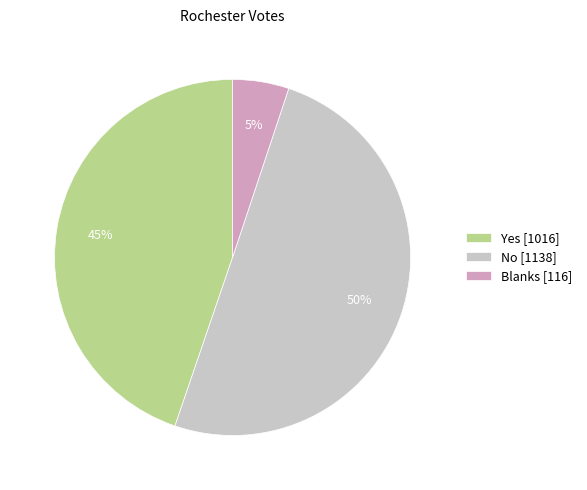

The Yes slice represents 45% of the pie. True or false?

True